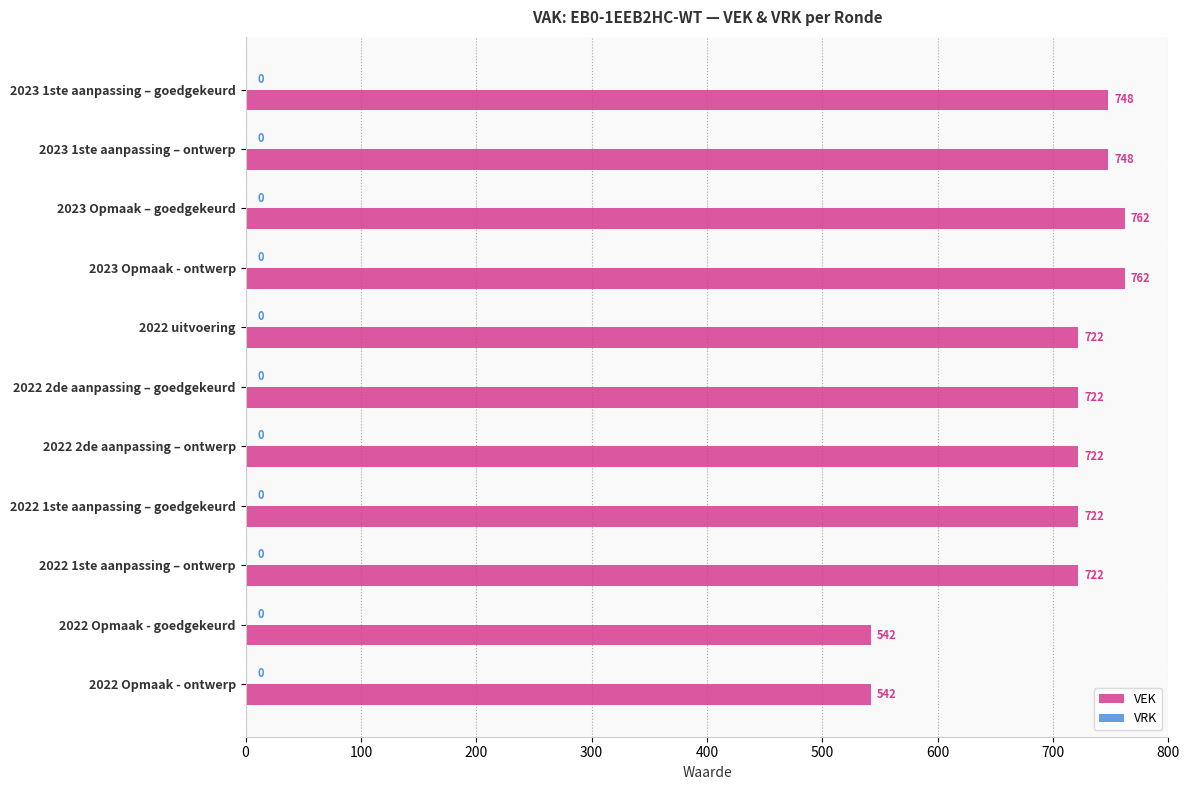

Between 2022 Opmaak - ontwerp and 2022 1ste aanpassing – goedgekeurd, which is larger?

2022 1ste aanpassing – goedgekeurd